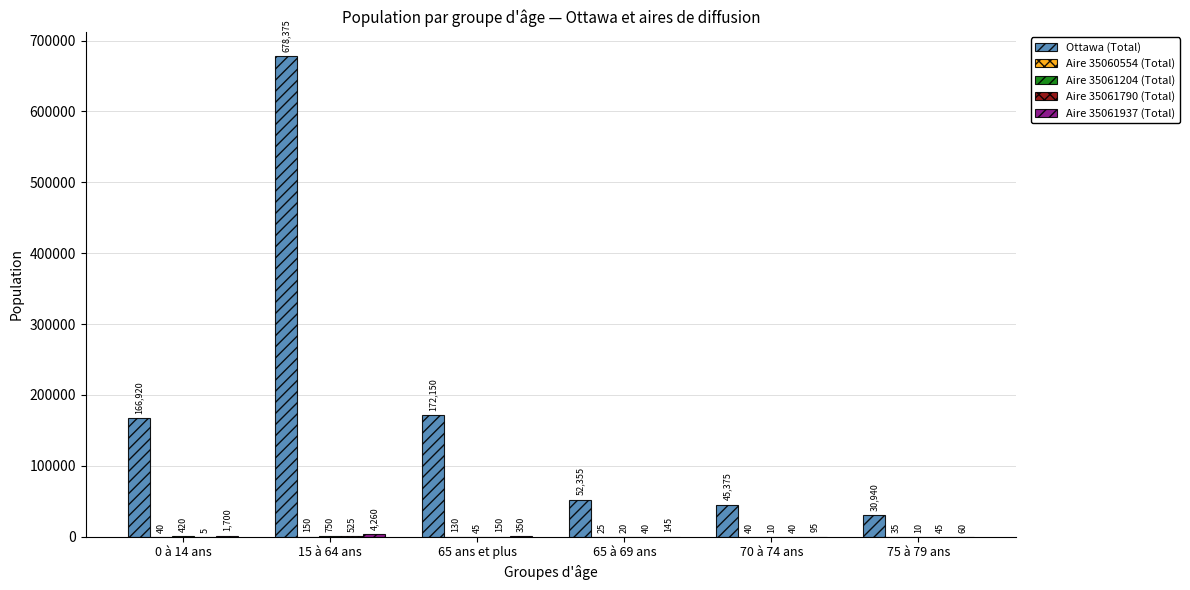

Which series has the largest total across all categories?

Ottawa (Total)